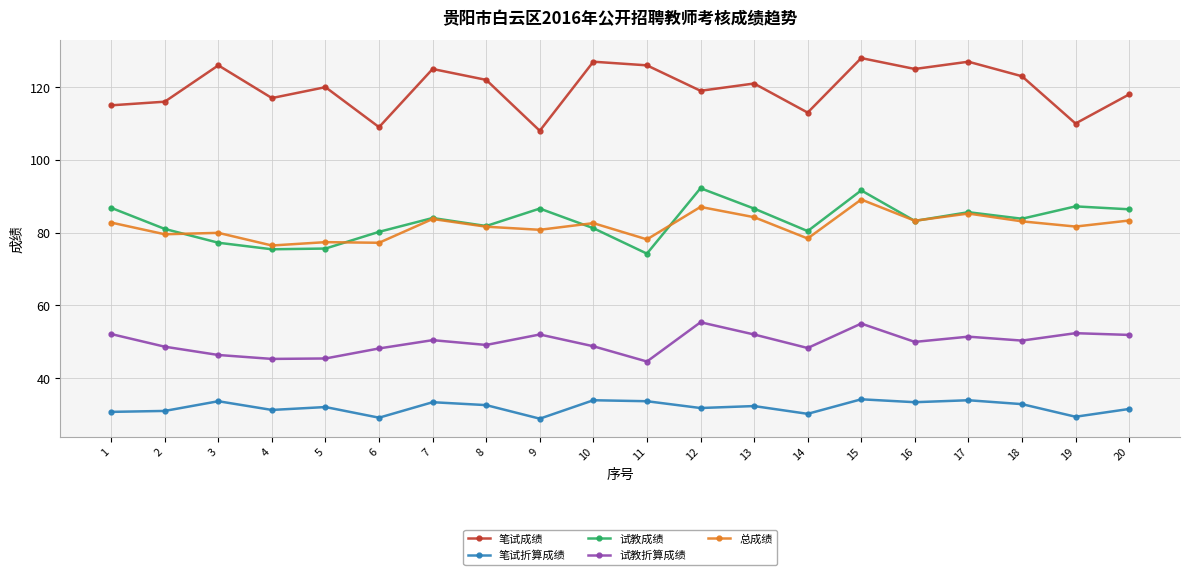

The value of 笔试折算成绩 at 8 is 32.5. True or false?

True